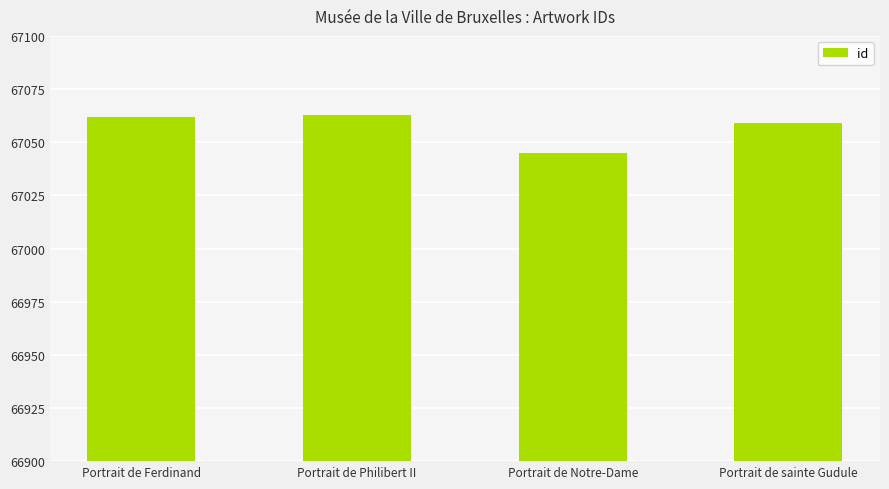

What is the difference between the maximum and minimum values?

18